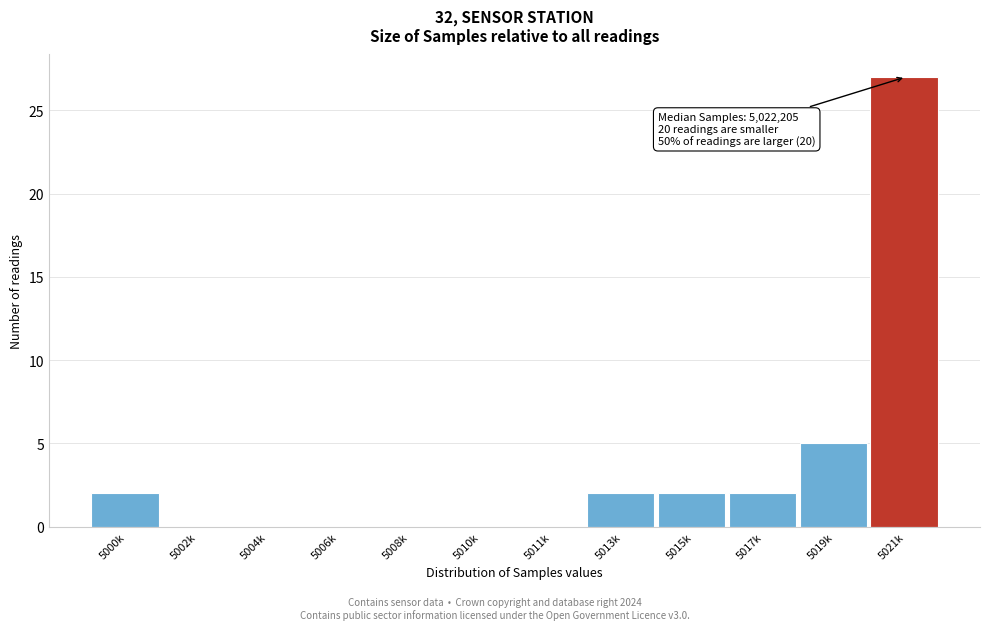

Reading left to right, extract all data points from this chart.

5000k=2	5002k=0	5004k=0	5006k=0	5008k=0	5010k=0	5011k=0	5013k=2	5015k=2	5017k=2	5019k=5	5021k=27